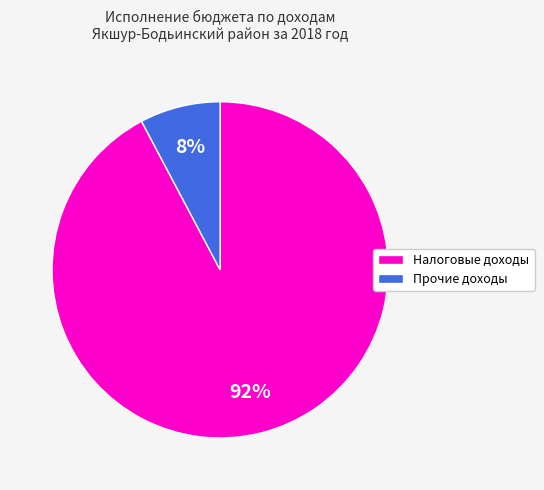

How many segments does this pie chart have?

2